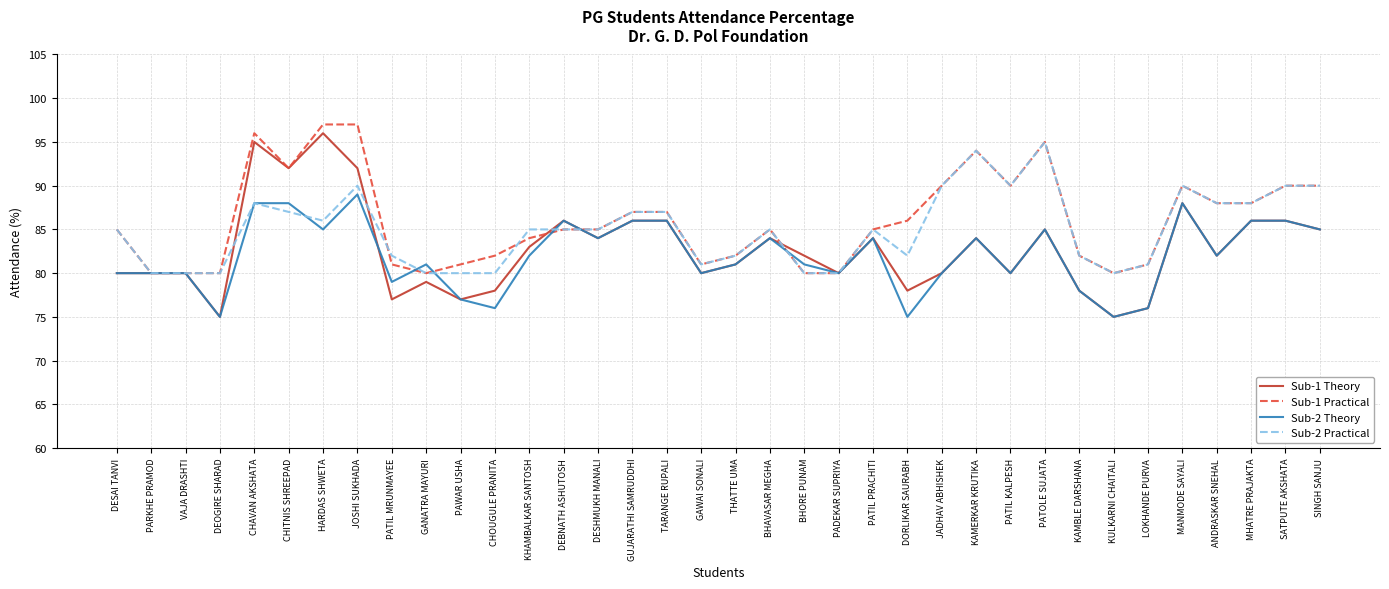

True or false: Sub-2 Practical has more than 1 interior local peaks.

True